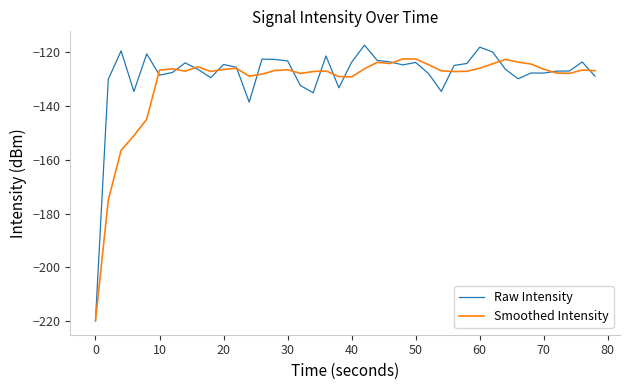

What is the highest value of the Raw Intensity series?

-117.3